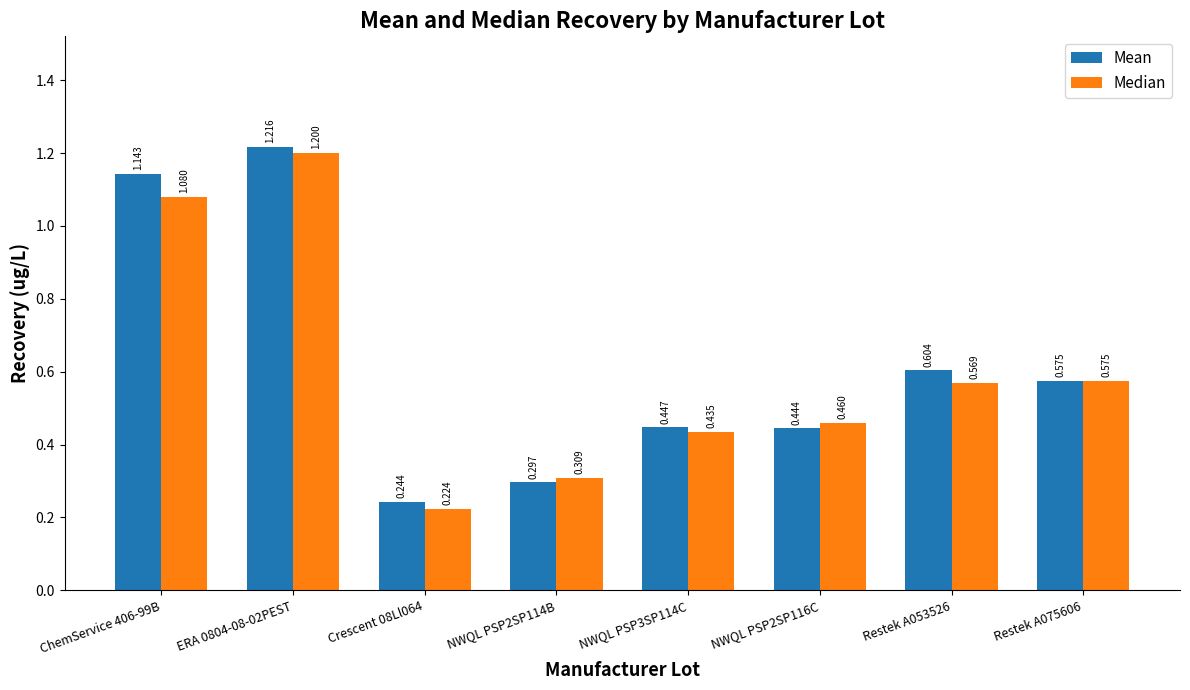

Rank the categories by Mean value from highest to lowest.

ERA 0804-08-02PEST, ChemService 406-99B, Restek A053526, Restek A075606, NWQL PSP3SP114C, NWQL PSP2SP116C, NWQL PSP2SP114B, Crescent 08Ll064